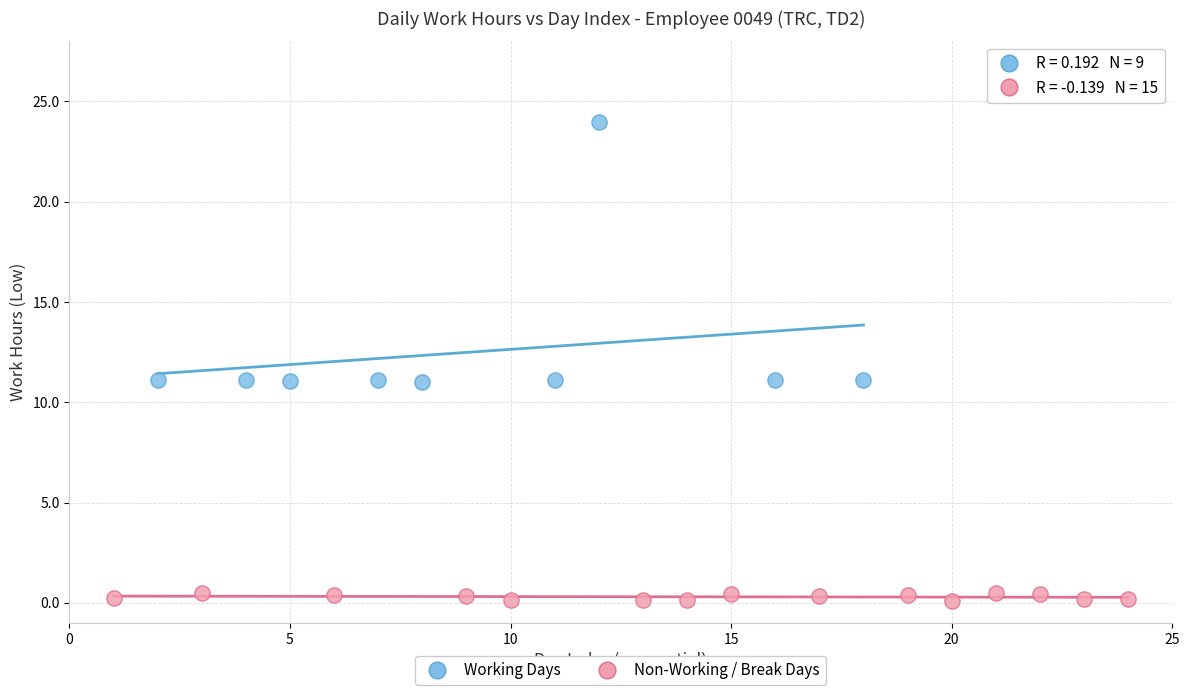

Which series contains the highest Y value?

Working Days